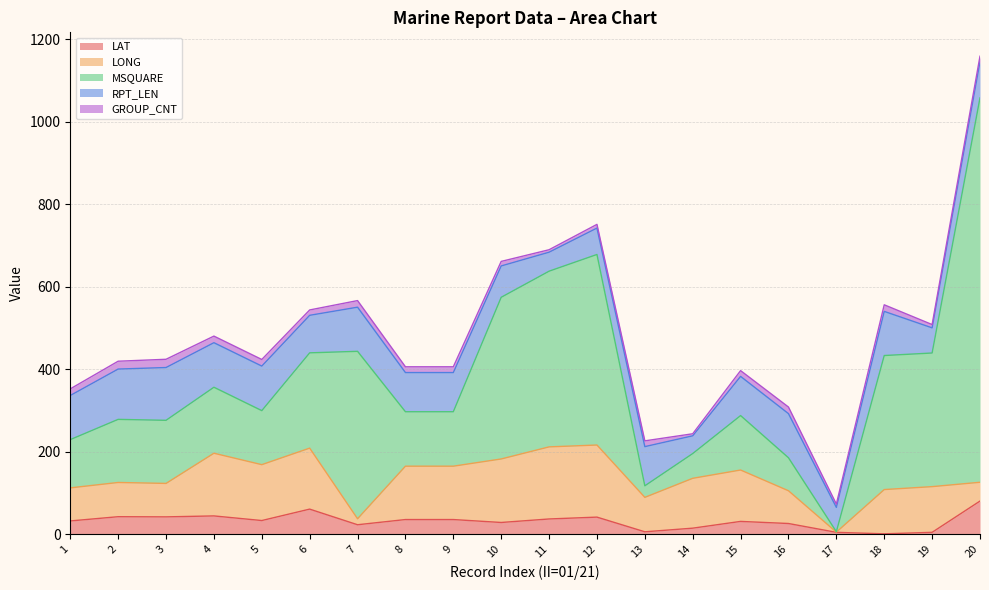

The GROUP_CNT series shows 28.0 at 7. True or false?

False